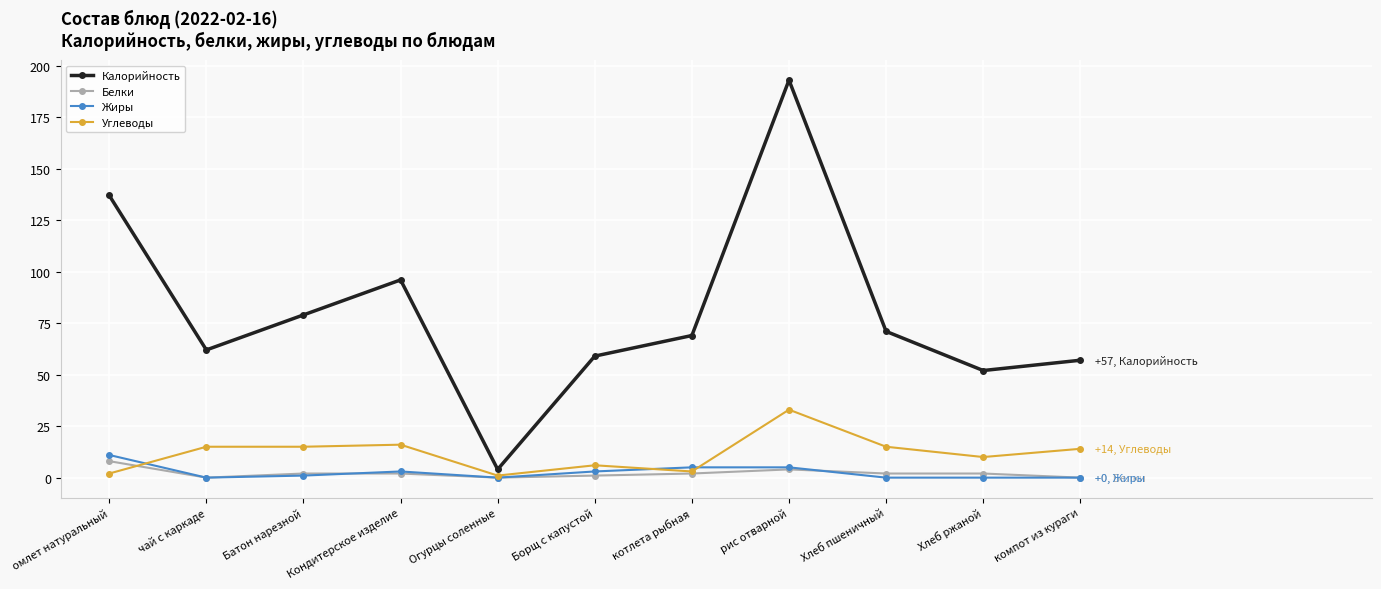

How many interior local valleys does the Калорийность series have?

3